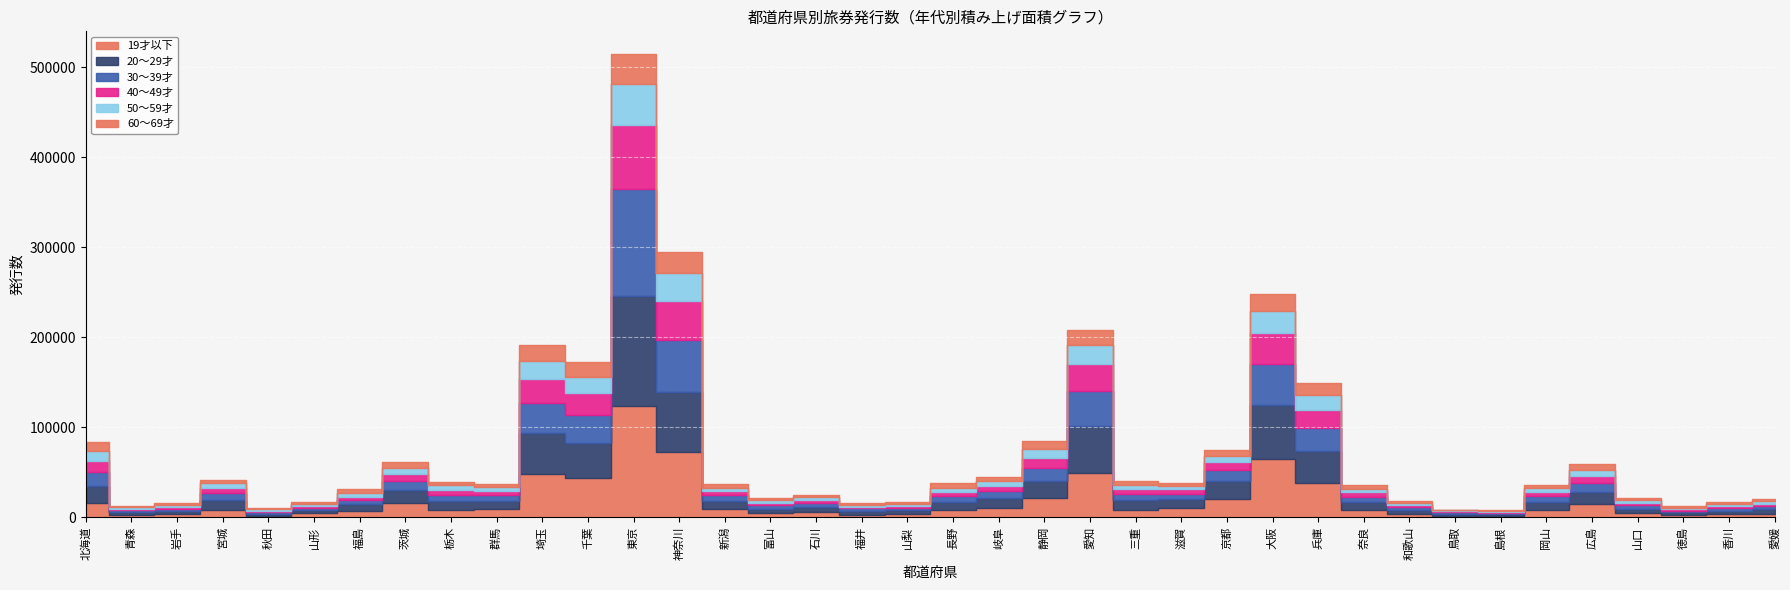

At how many categories does at least one series exceed 67784?

2